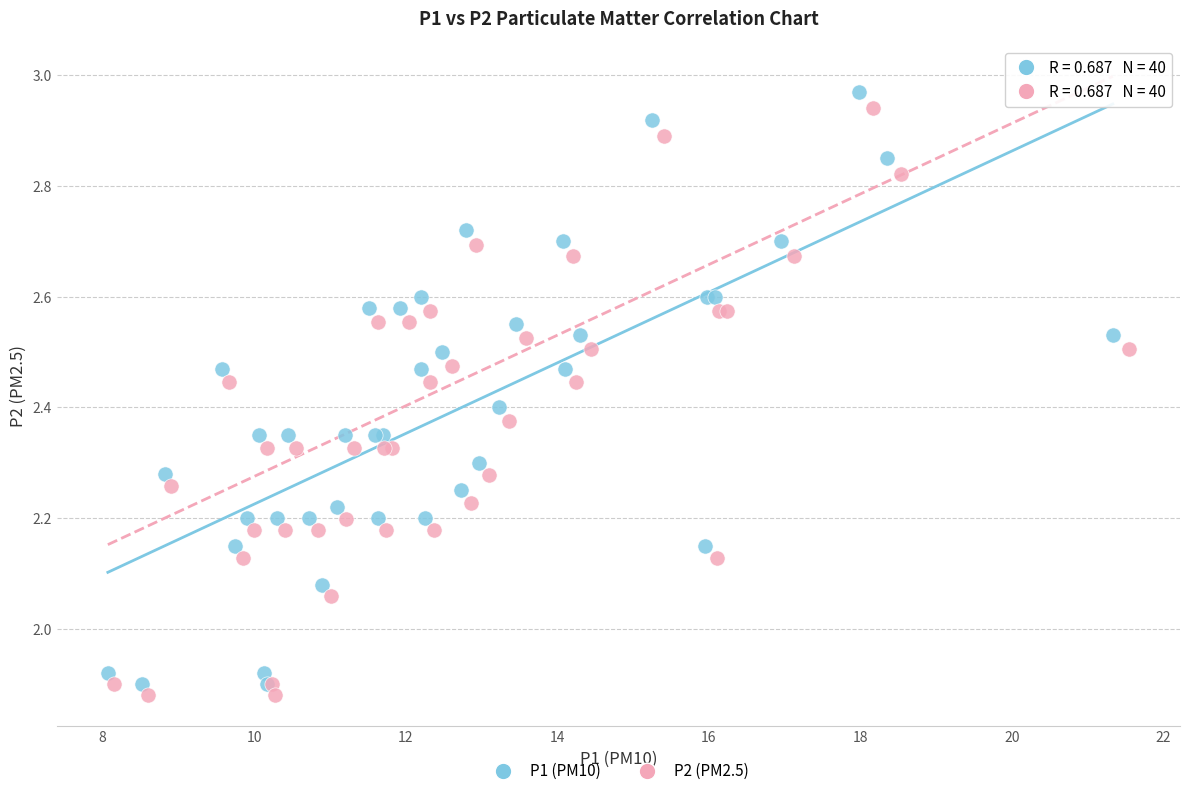

Which series has the widest spread of Y values?

P1 (PM10)